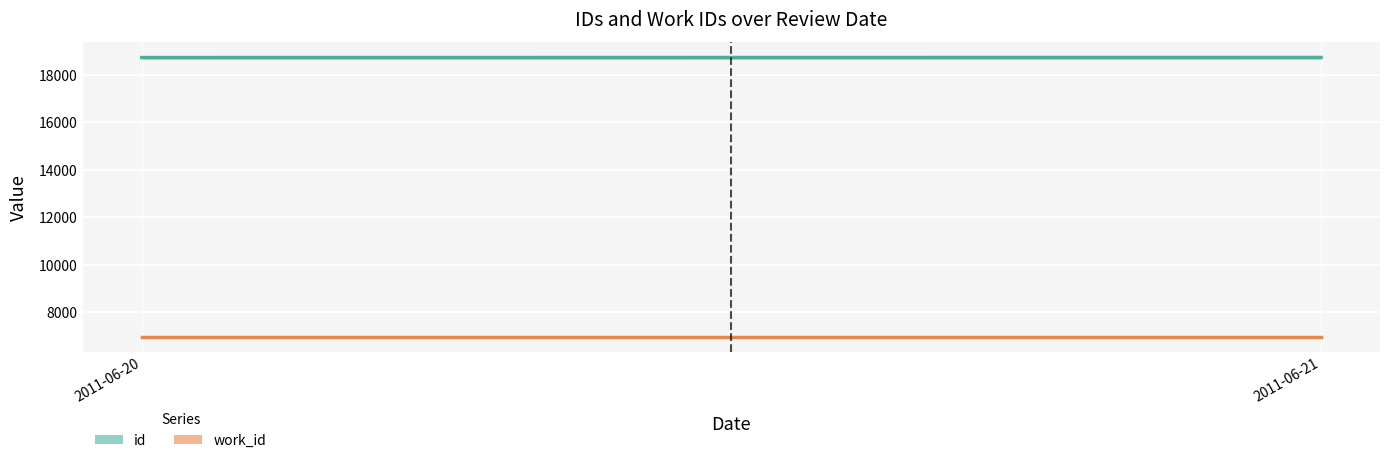

How many lines are shown in the chart?

2